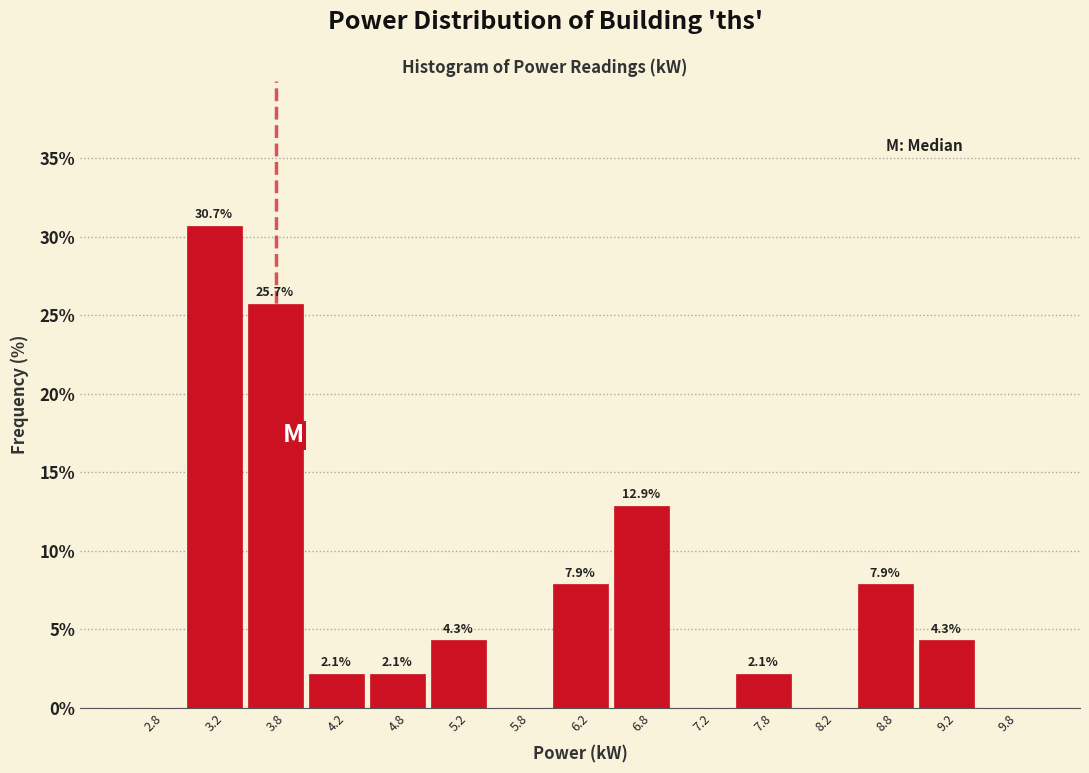

Which range on the x-axis has the tallest bar?

3.0 to 3.5